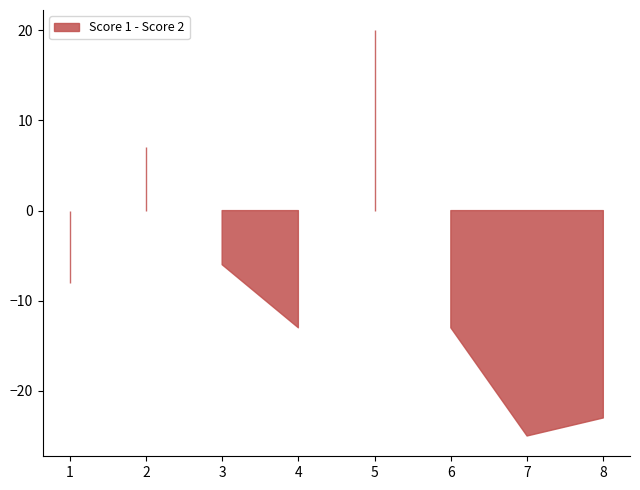

How many data points in Score 1 are above 14?

3